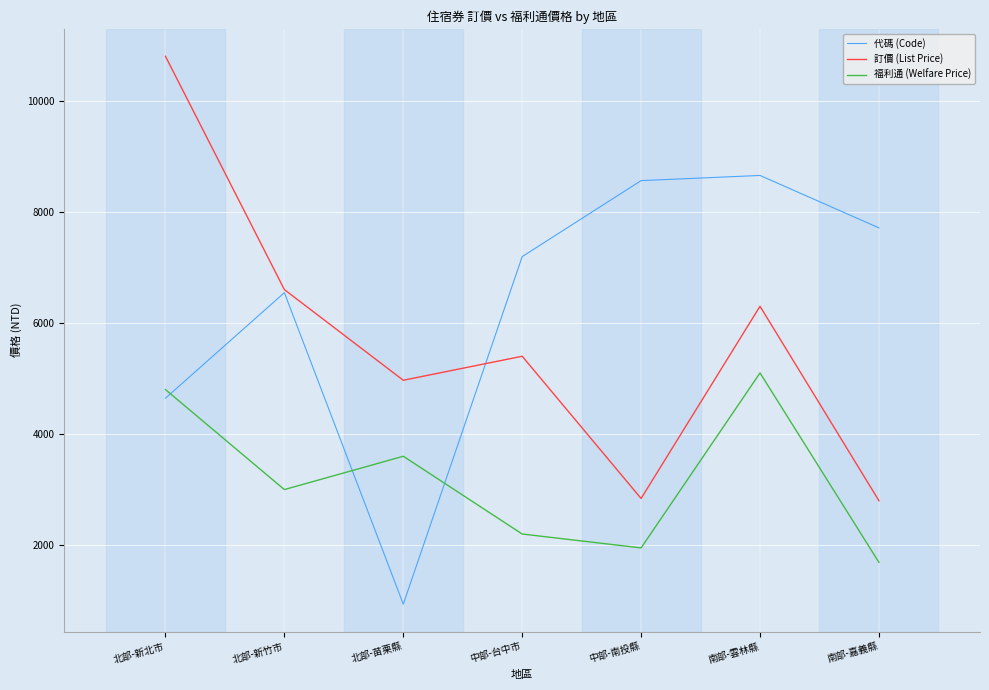

Which series changed the most between 中部-南投縣 and 南部-嘉義縣?

代碼 (Code)